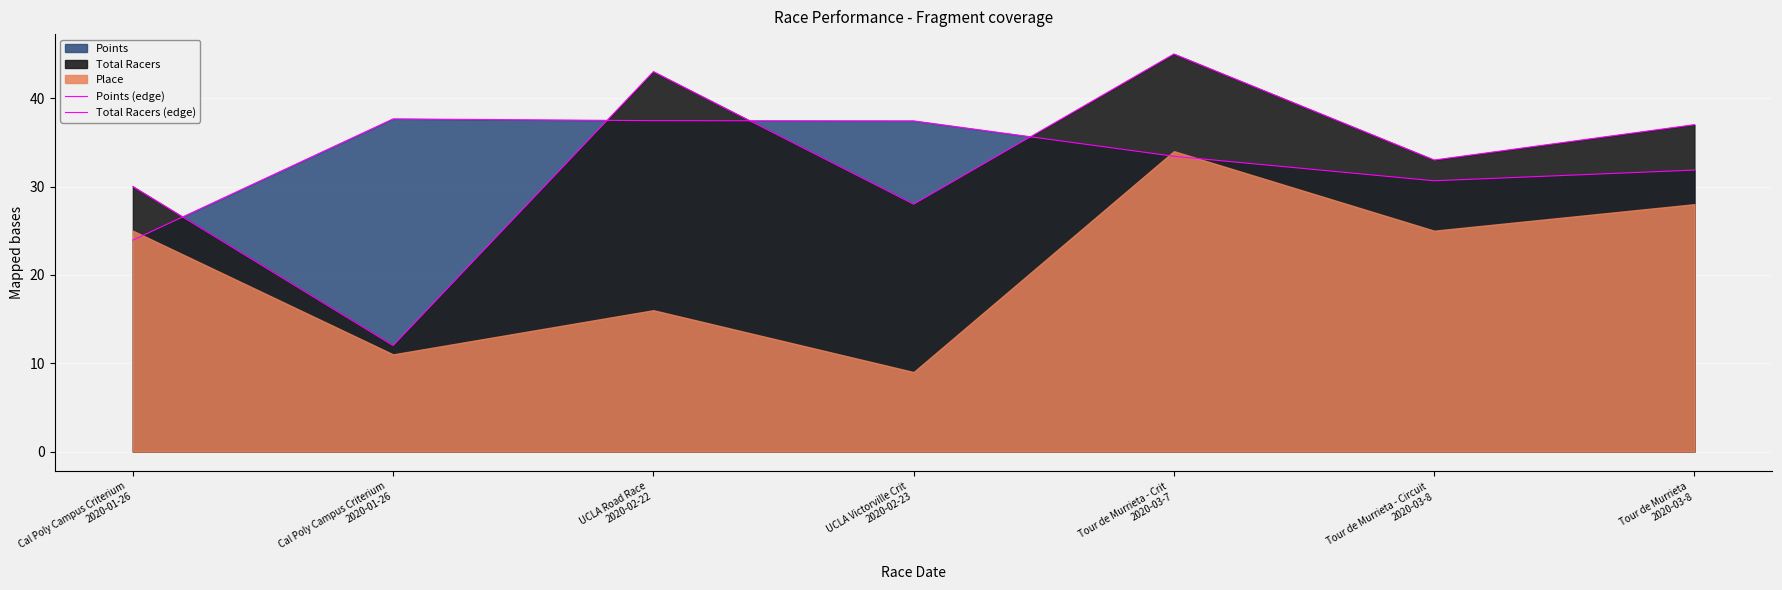

List the labels in order of Points (edge) value, largest first.

Cal Poly Campus Criterium
2020-01-26, UCLA Road Race
2020-02-22, UCLA Victorville Crit
2020-02-23, Tour de Murrieta - Crit
2020-03-7, Tour de Murrieta
2020-03-8, Tour de Murrieta - Circuit
2020-03-8, Cal Poly Campus Criterium
2020-01-26